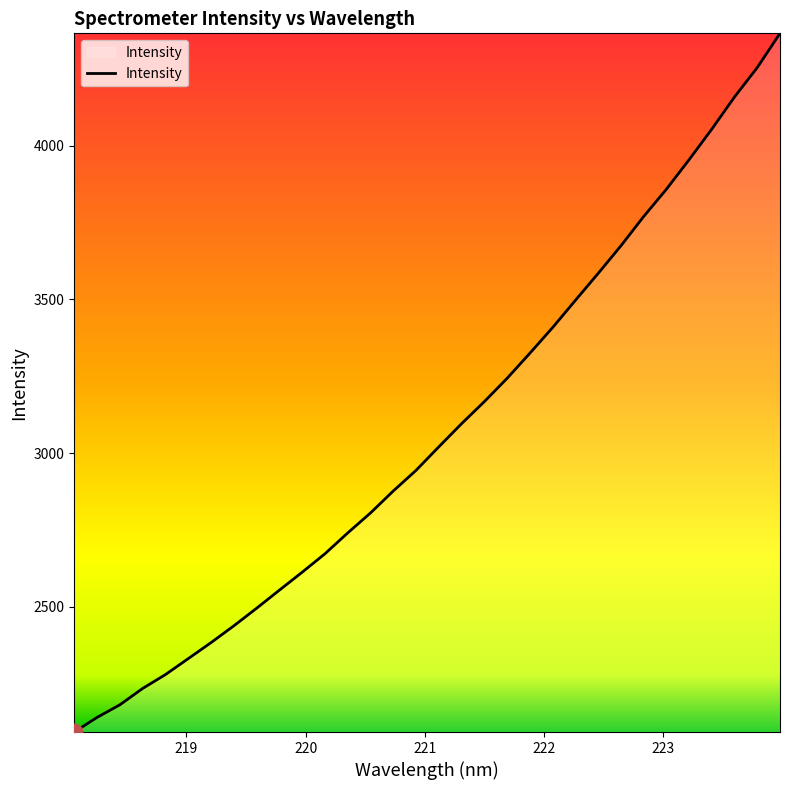

What is the maximum value shown in the chart?

4365.0